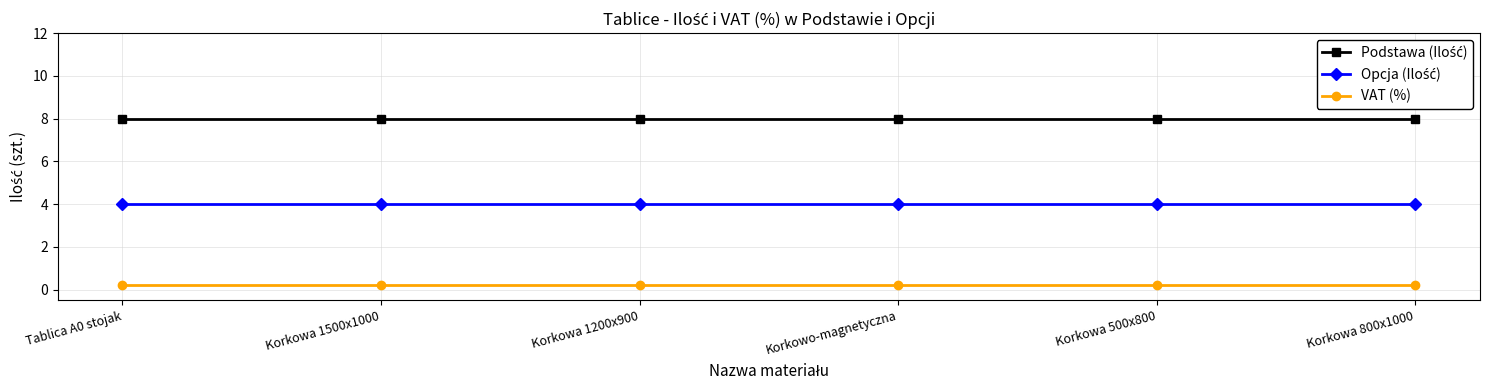

What position from the right is Korkowa 800x1000?

1